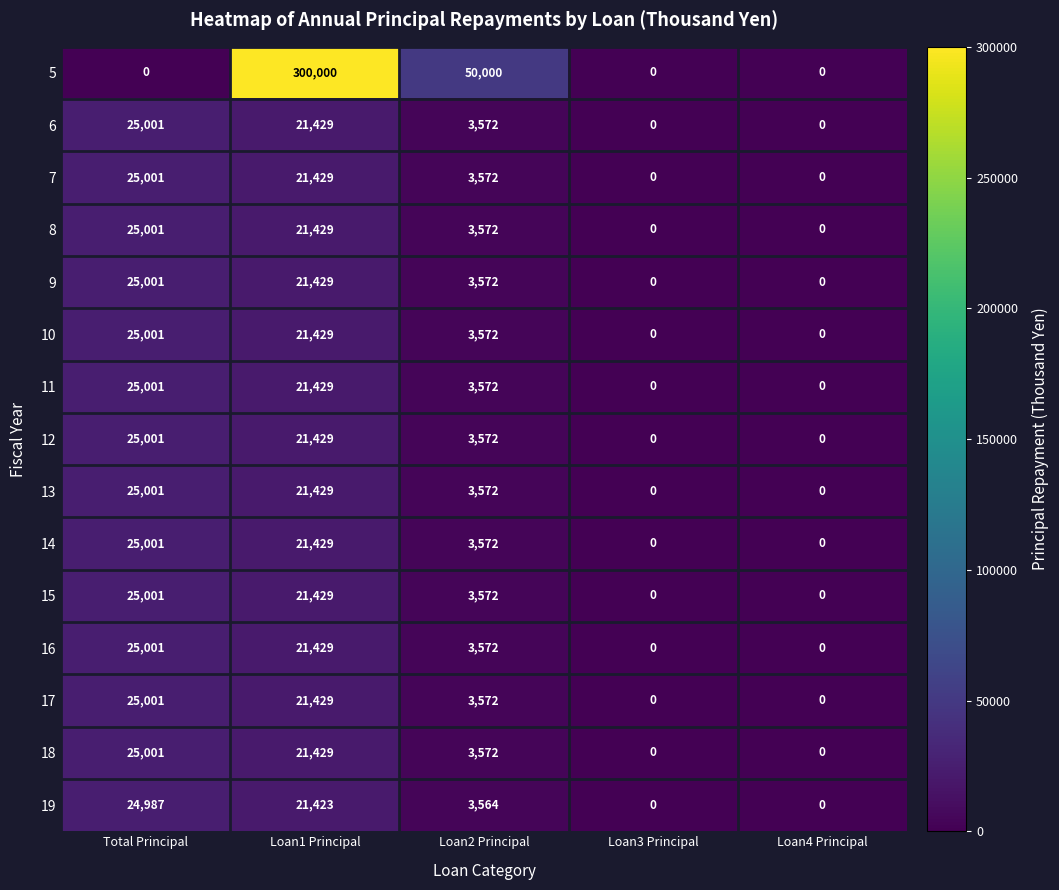

What is the difference between the highest and lowest values at Loan1 Principal?

278577